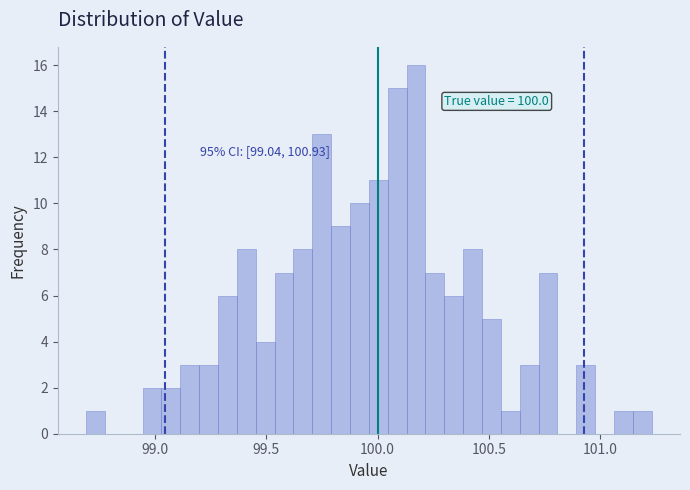

Read against the x-axis, roughly where is the centre of the tallest bar?

100.15